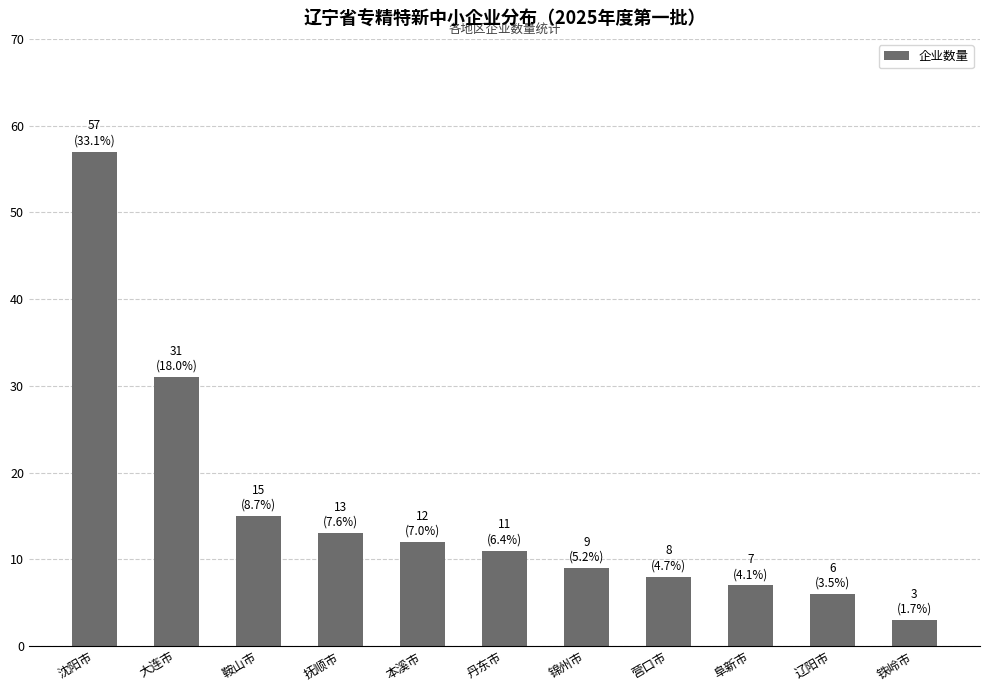

Between 抚顺市 and 阜新市, which is larger?

抚顺市